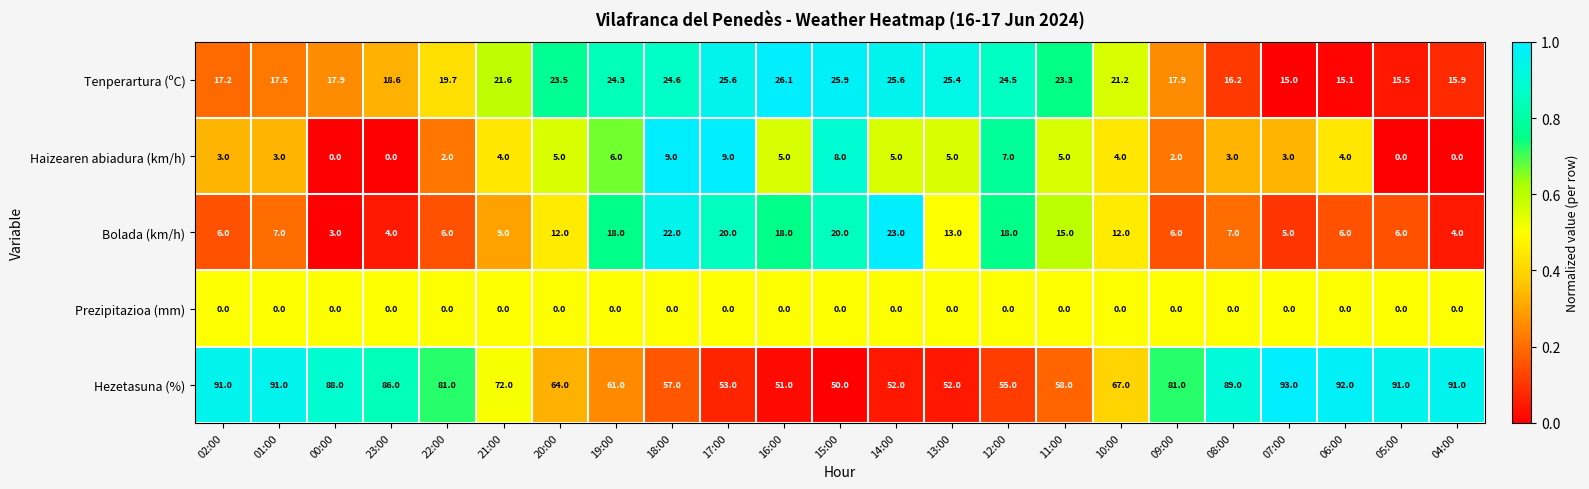

Which series has the widest spread of values?

Hezetasuna (%)